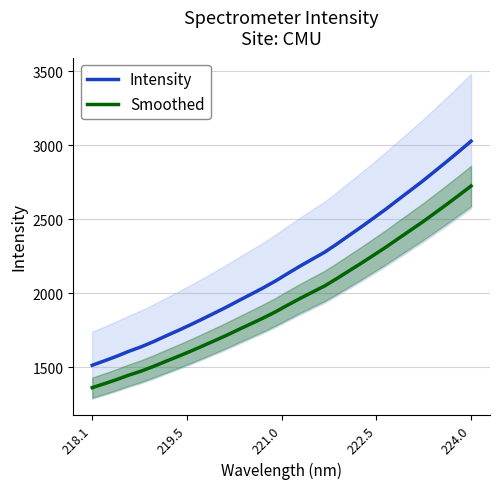

How many data points in Intensity are less than 2135?

16